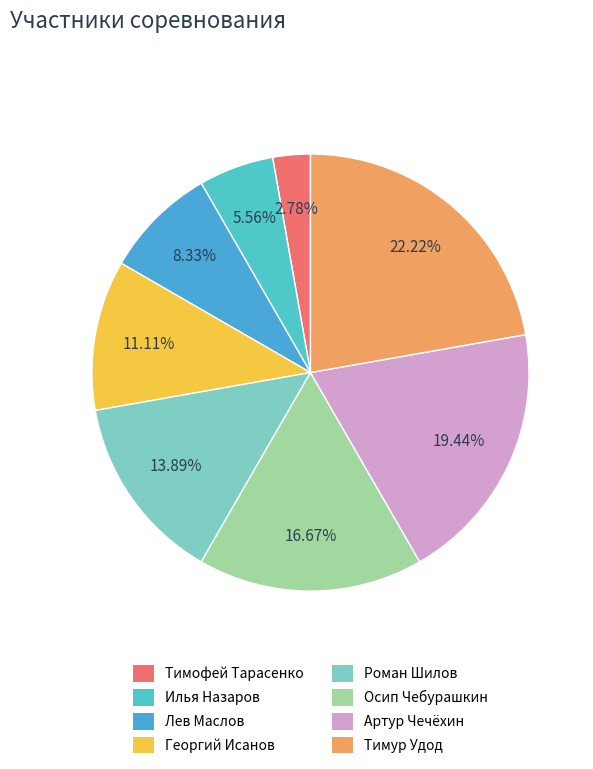

Between Артур Чечёхин and Роман Шилов, which is larger?

Артур Чечёхин